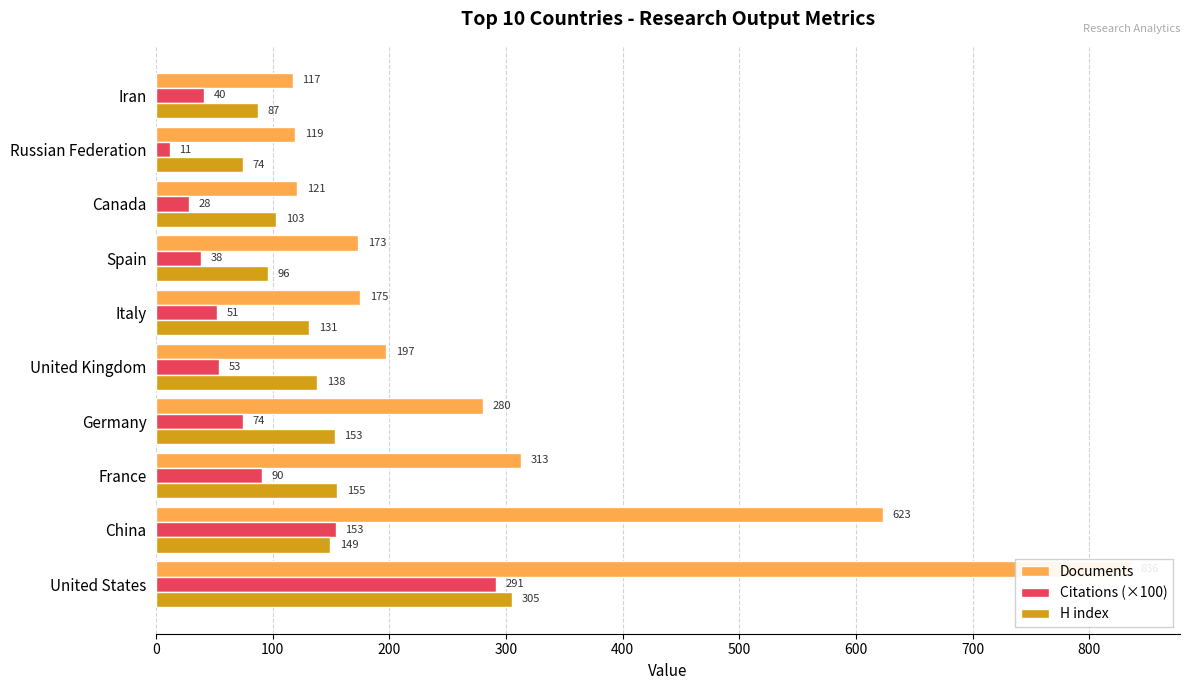

What is the difference between the highest and lowest values at 200?

222.6